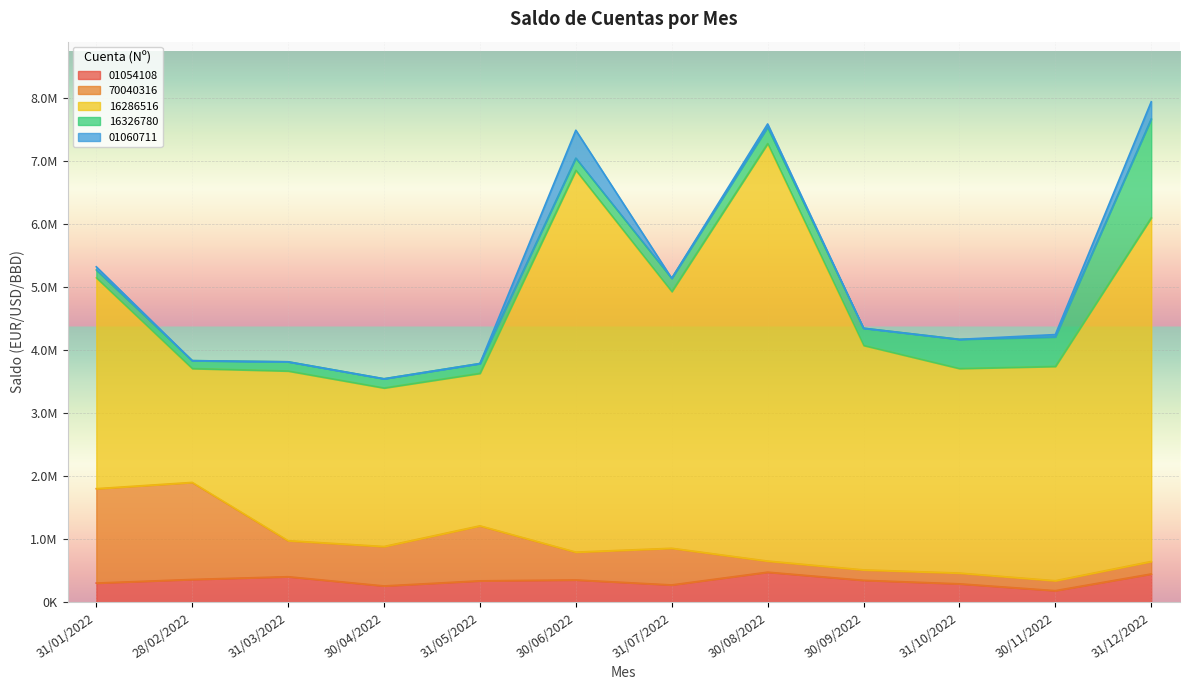

What is the difference between the highest and lowest values at 31/12/2022?

5249237.6